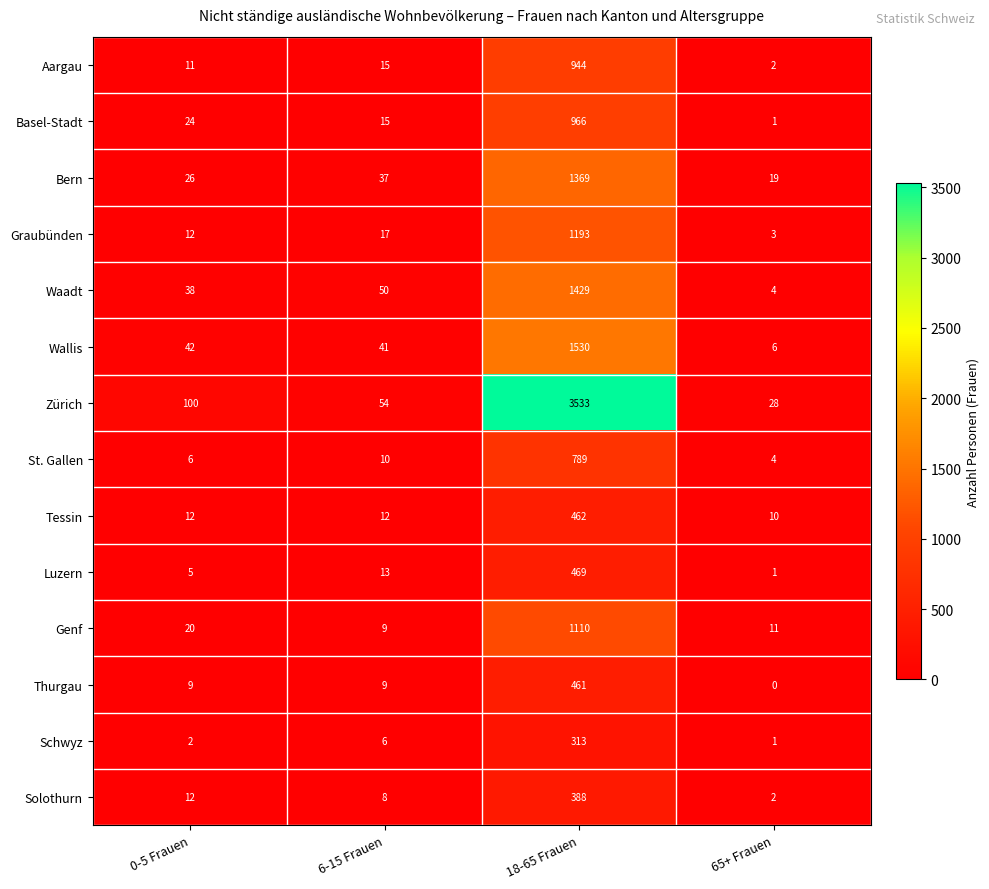

At how many categories does at least one series exceed 206?

1